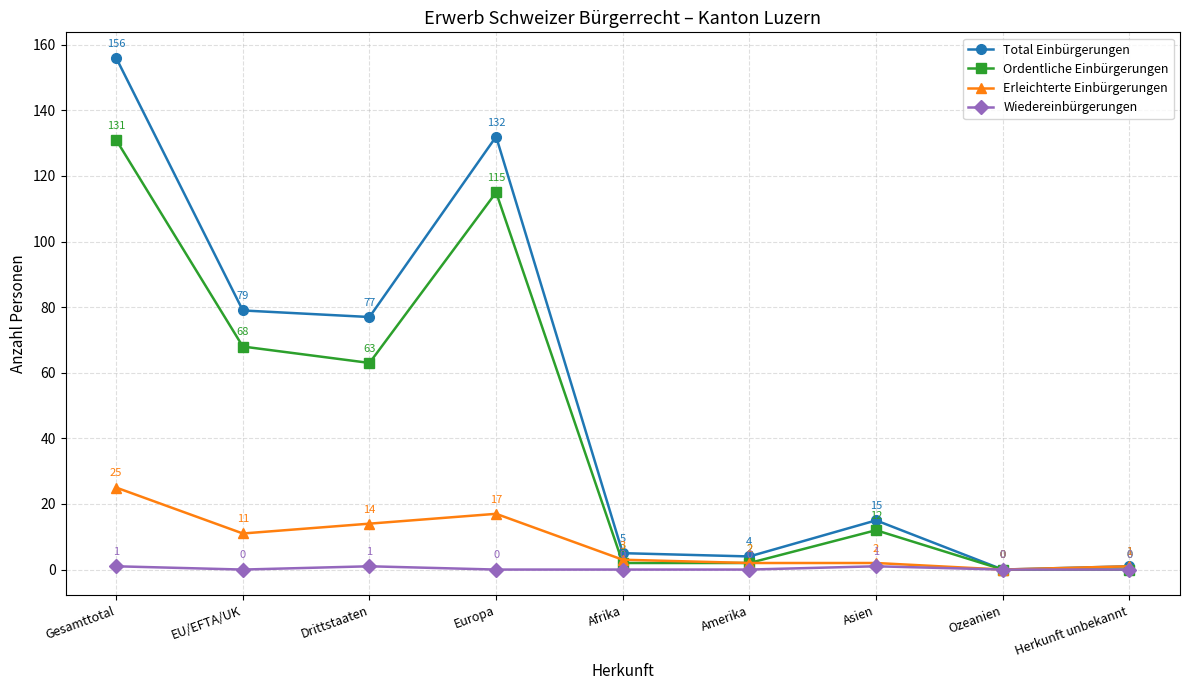

What is the label of the 6th point from the right?

Europa